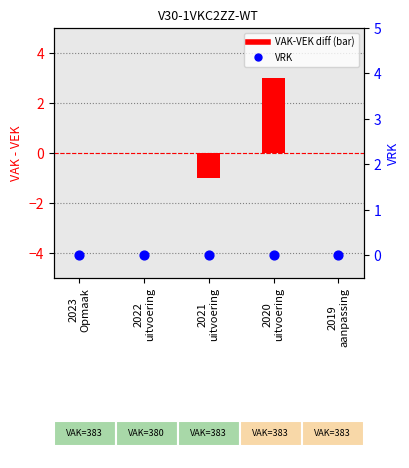

What are all the series names shown in the legend?

VAK-VEK diff, VRK